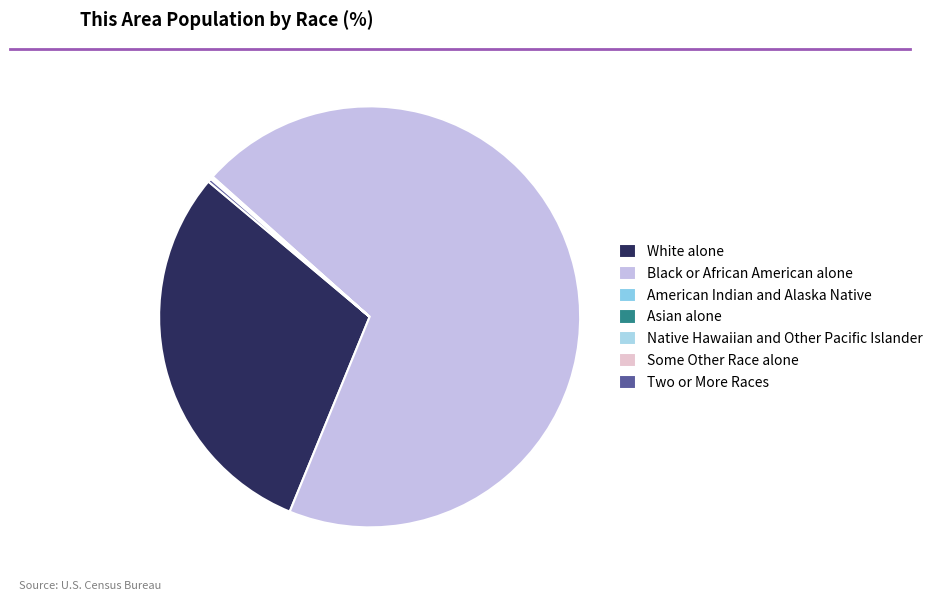

What is the ratio of the value at White alone to the value at Two or More Races?

116.5